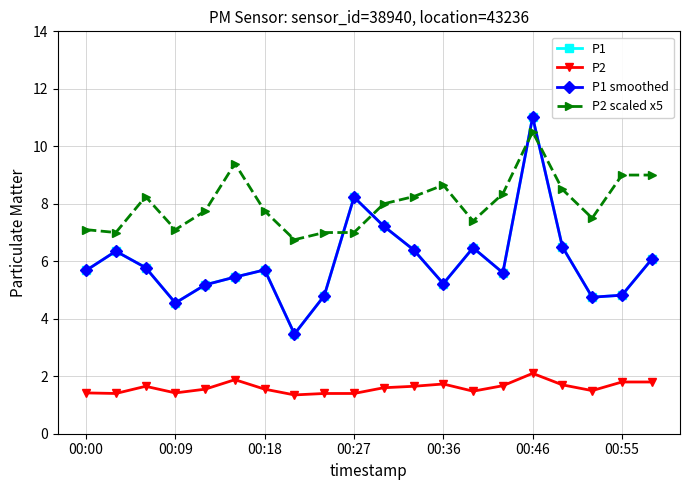

Is this an area chart (filled region under the line)?

No